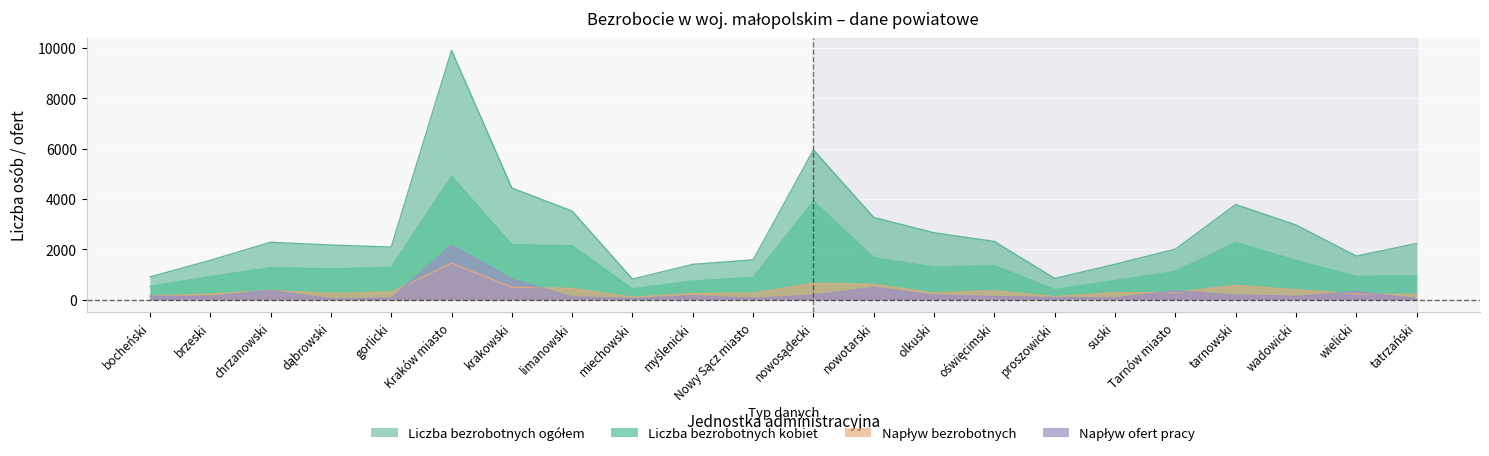

Between gorlicki and oświęcimski, which series saw the biggest shift?

Liczba bezrobotnych ogółem